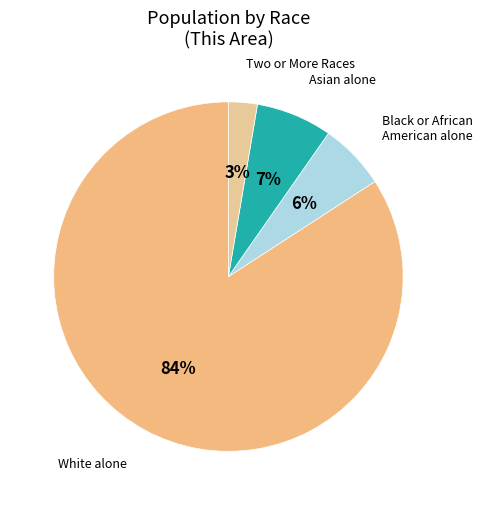

Which slice represents more than half of the pie?

White alone